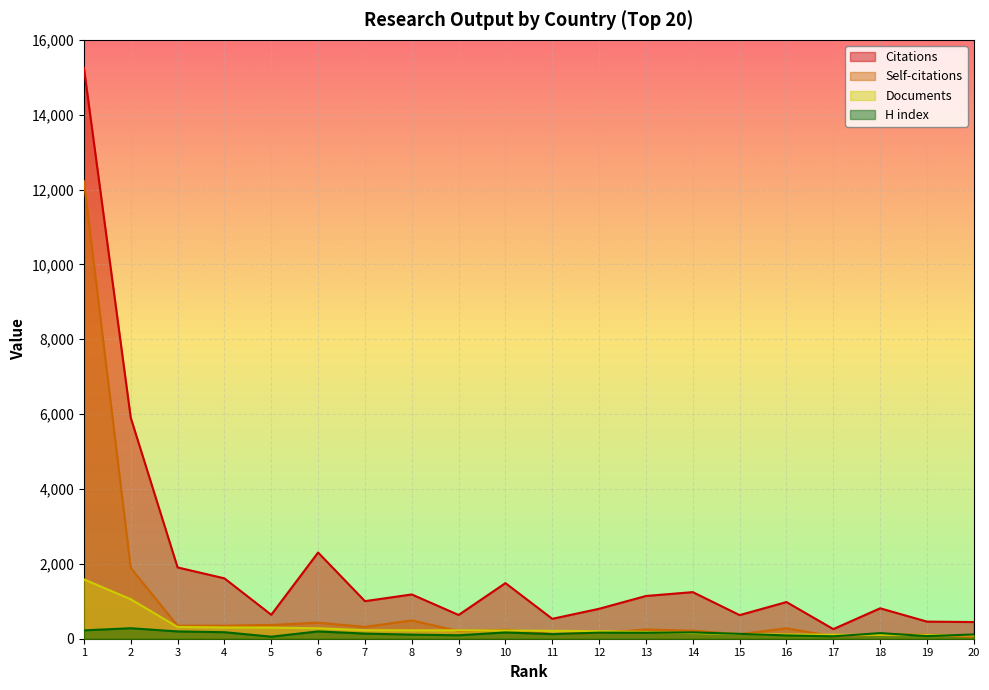

What is the value of the Citations point at the 4th from the left?

1613